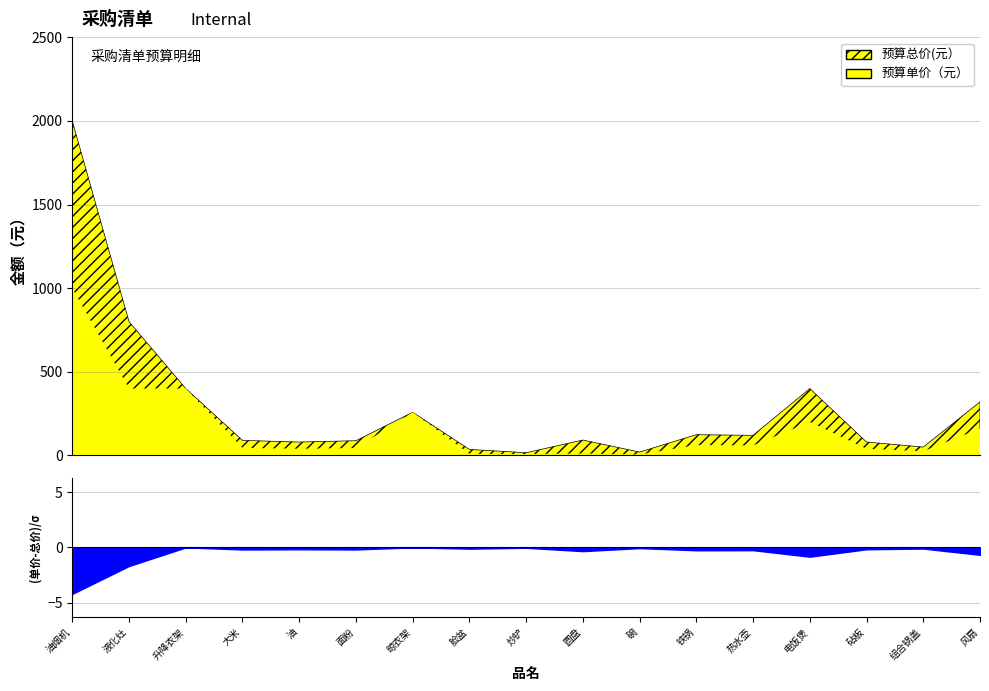

What is the lowest value of the 预算总价(元） series?

16.0